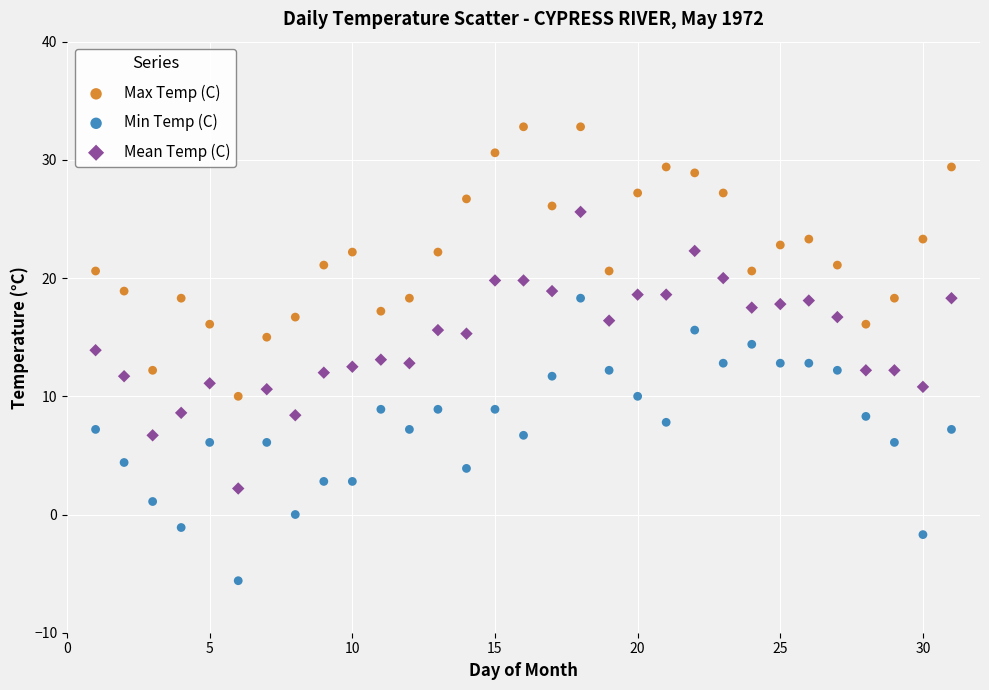

Across all data points, what is the range of Y values (max minus min)?

38.4